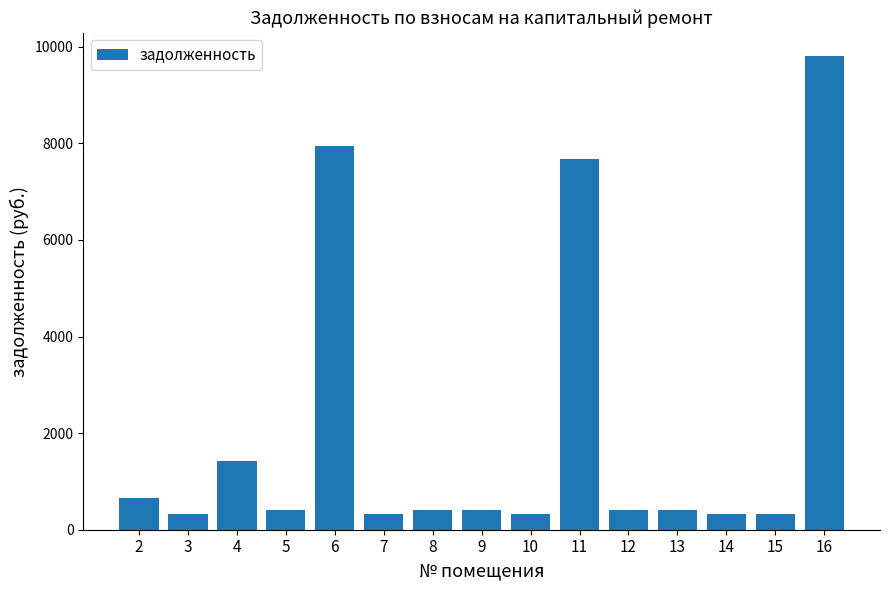

What is the difference between the values at 12 and 14?

90.4